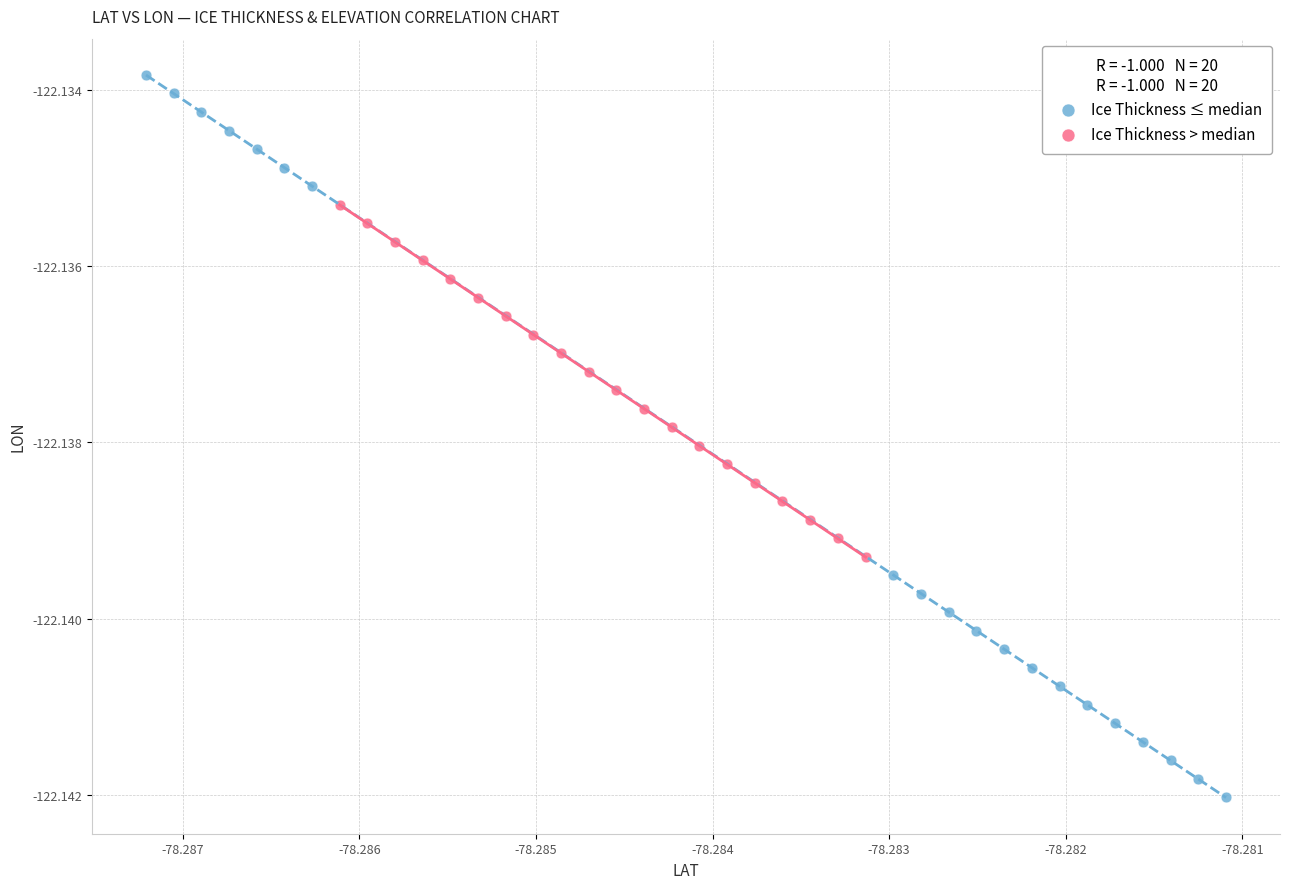

What are all the series names shown in the legend?

Ice Thickness ≤ median, Ice Thickness > median